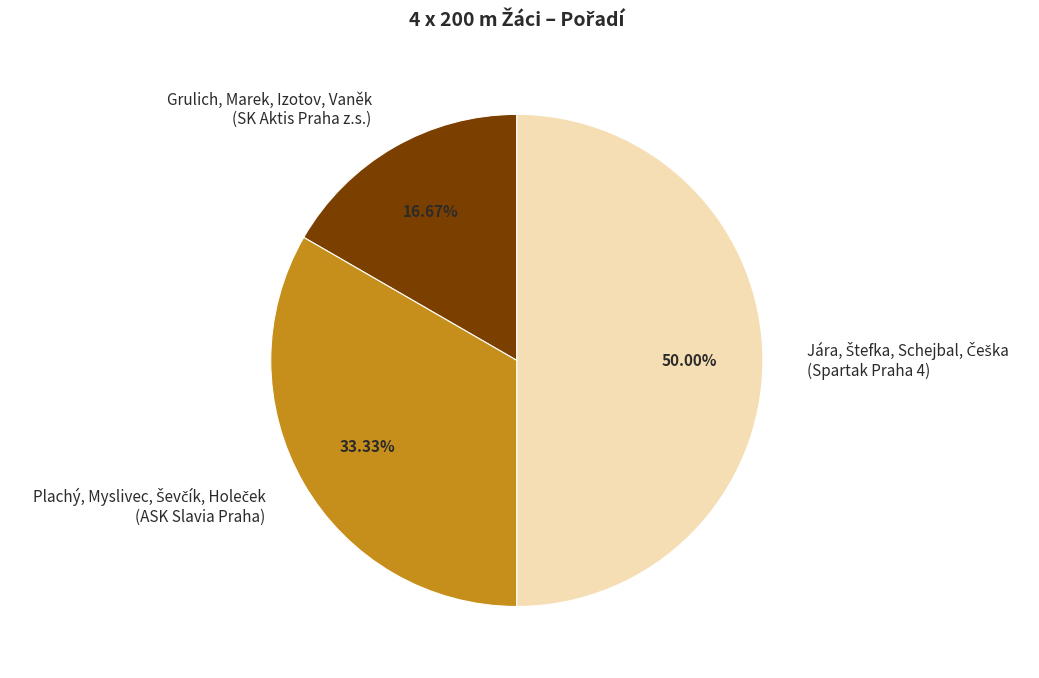

Approximately how many times larger is the value at Grulich, Marek, Izotov, Vaněk compared to Plachý, Myslivec, Ševčík, Holeček?

0.5